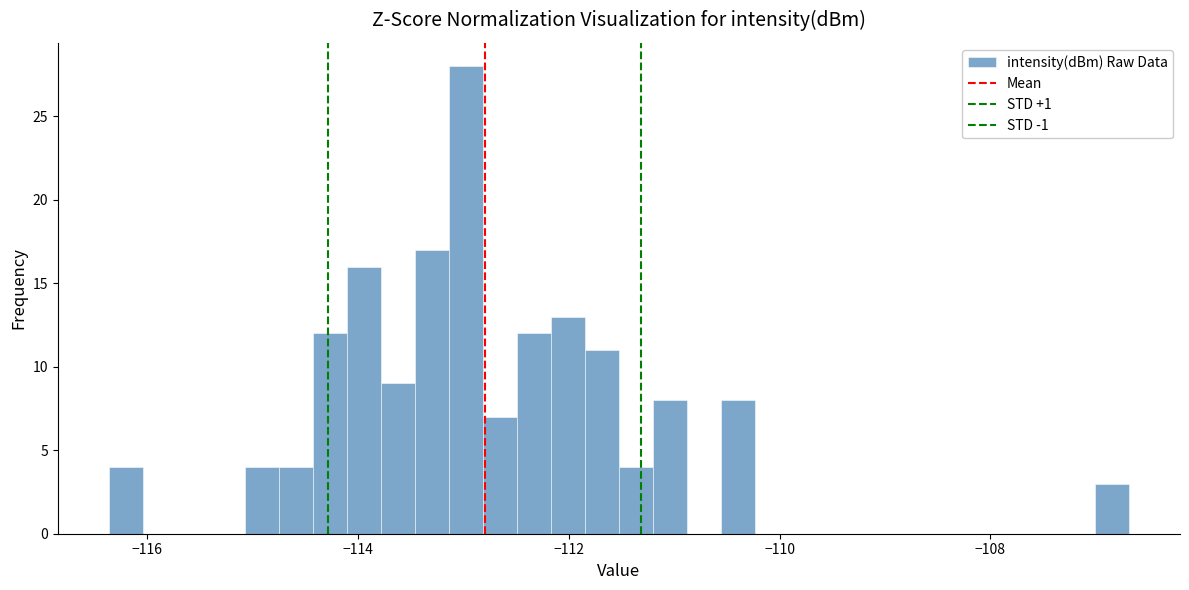

Around what value on the x-axis is the tallest bar? Give the approximate position of its centre, as read against the axis.

-113.0